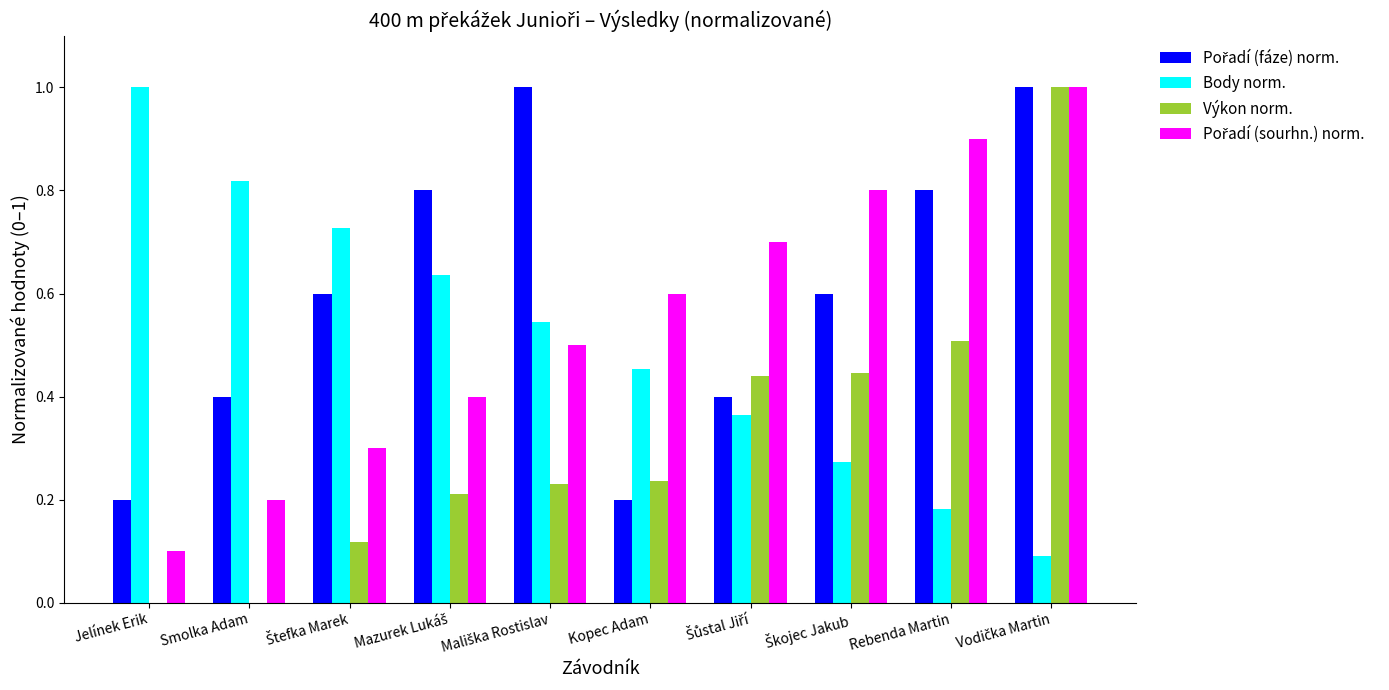

At which label does Body norm. reach its peak?

Jelínek Erik